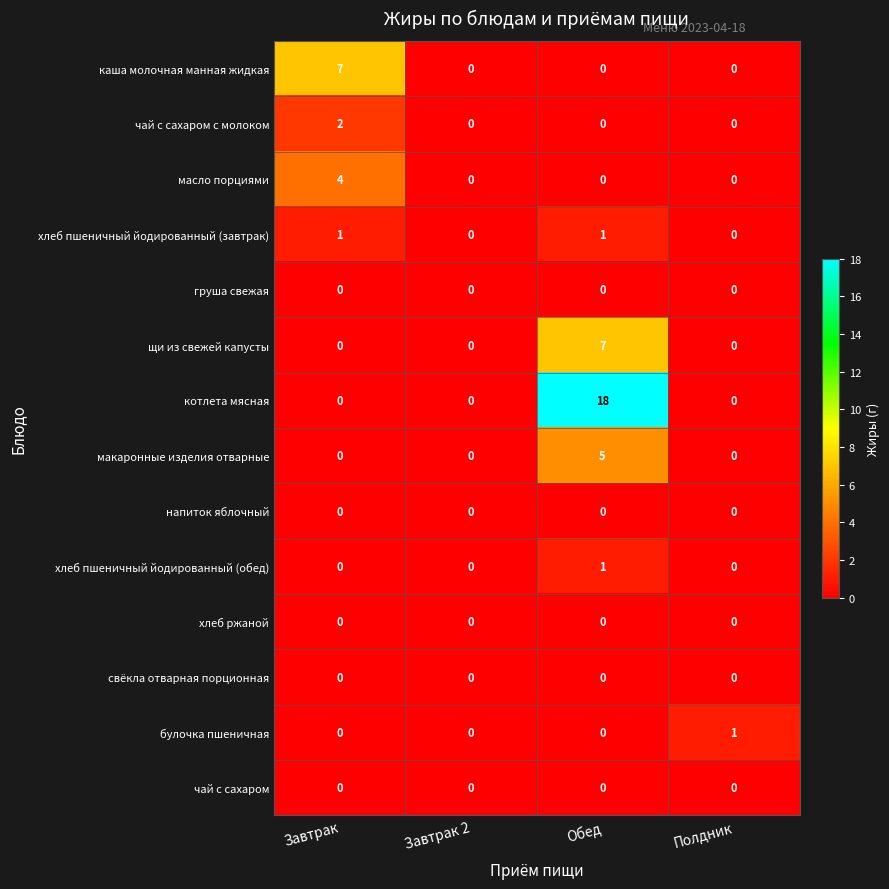

Is the value of хлеб пшеничный йодированный (обед) at Завтрак greater than the value of макаронные изделия отварные at Обед?

No